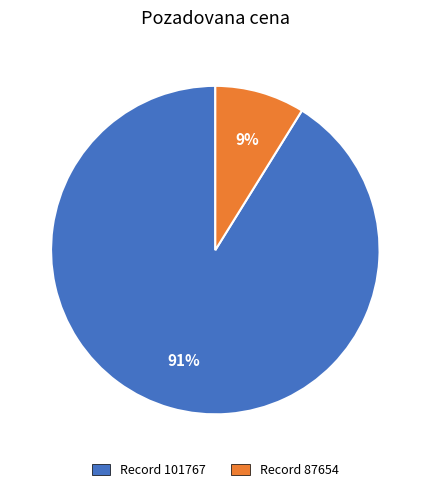

The Record 101767 slice represents 91% of the pie. True or false?

True